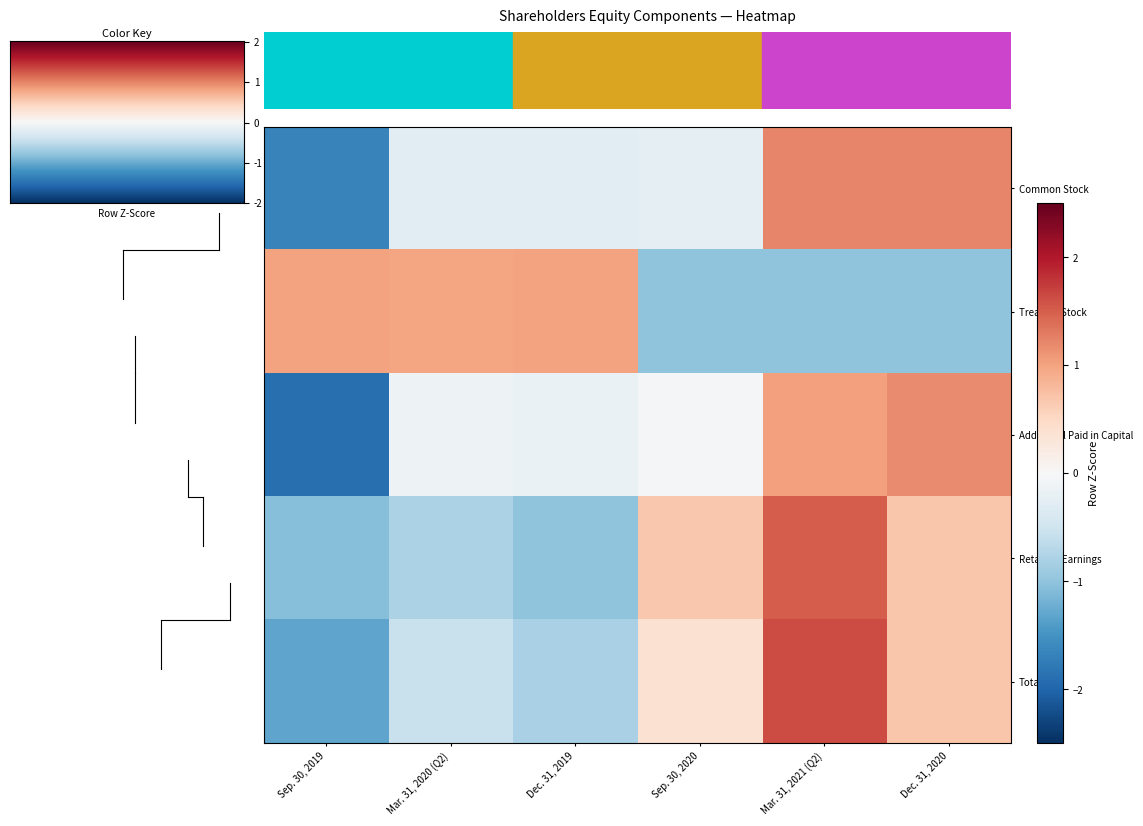

Reading left to right, list all the values displayed in this chart.

Common Stock: Sep. 30, 2019=-1.7	Mar. 31, 2020 (Q2)=-0.3	Dec. 31, 2019=-0.3	Sep. 30, 2020=-0.2	Mar. 31, 2021 (Q2)=1.2	Dec. 31, 2020=1.2
Treasury Stock: Sep. 30, 2019=1.0	Mar. 31, 2020 (Q2)=1.0	Dec. 31, 2019=1.0	Sep. 30, 2020=-1.0	Mar. 31, 2021 (Q2)=-1.0	Dec. 31, 2020=-1.0
Additional Paid in Capital: Sep. 30, 2019=-1.9	Mar. 31, 2020 (Q2)=-0.1	Dec. 31, 2019=-0.2	Sep. 30, 2020=-0.0	Mar. 31, 2021 (Q2)=1.0	Dec. 31, 2020=1.2
Retained Earnings: Sep. 30, 2019=-1.1	Mar. 31, 2020 (Q2)=-0.8	Dec. 31, 2019=-1.0	Sep. 30, 2020=0.7	Mar. 31, 2021 (Q2)=1.5	Dec. 31, 2020=0.7
Total: Sep. 30, 2019=-1.3	Mar. 31, 2020 (Q2)=-0.6	Dec. 31, 2019=-0.8	Sep. 30, 2020=0.4	Mar. 31, 2021 (Q2)=1.6	Dec. 31, 2020=0.7